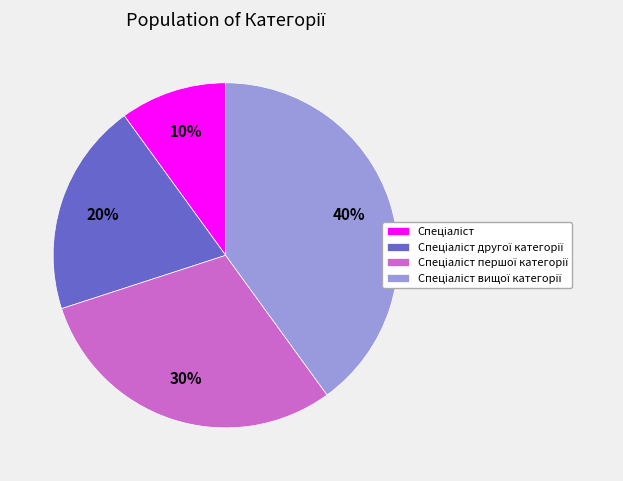

To the nearest percent, what is the average slice percentage?

25%